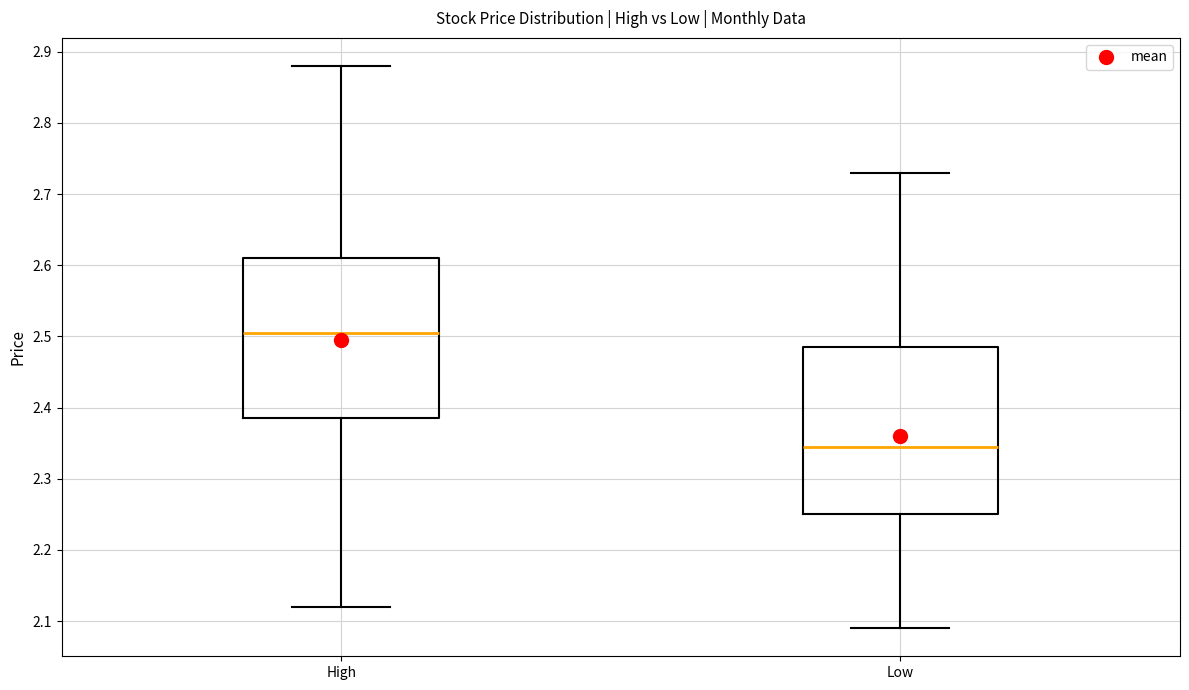

Where does the upper whisker of the box for High end on the y-axis? The values are not printed on the chart, so give them approximately, as read against the axis.

2.88